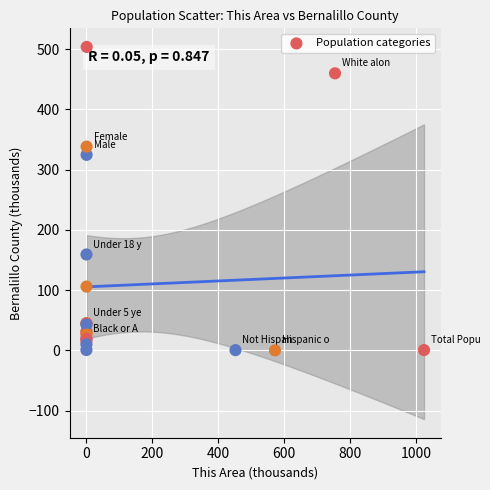

What Y value in the scatter plot is closest to 251?

324.5